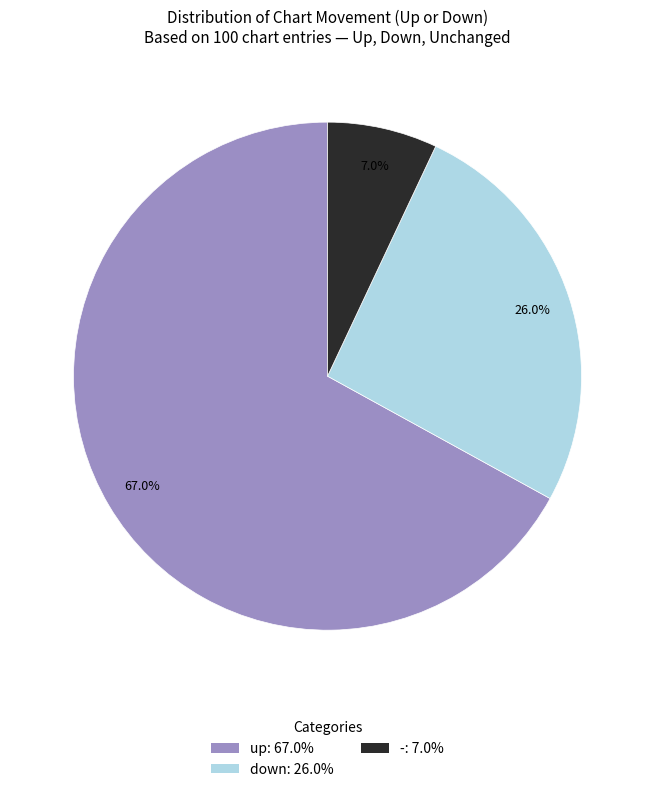

Is the sum of - and up greater than half?

Yes